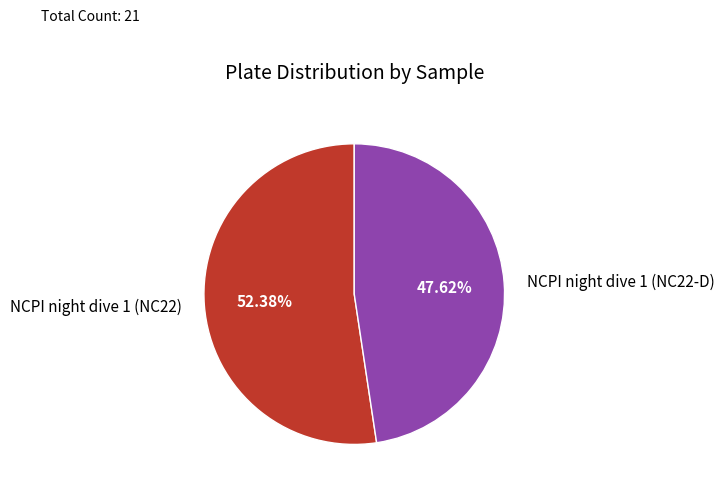

Is it true that NCPI night dive 1 (NC22-D) is 41% of the pie?

False